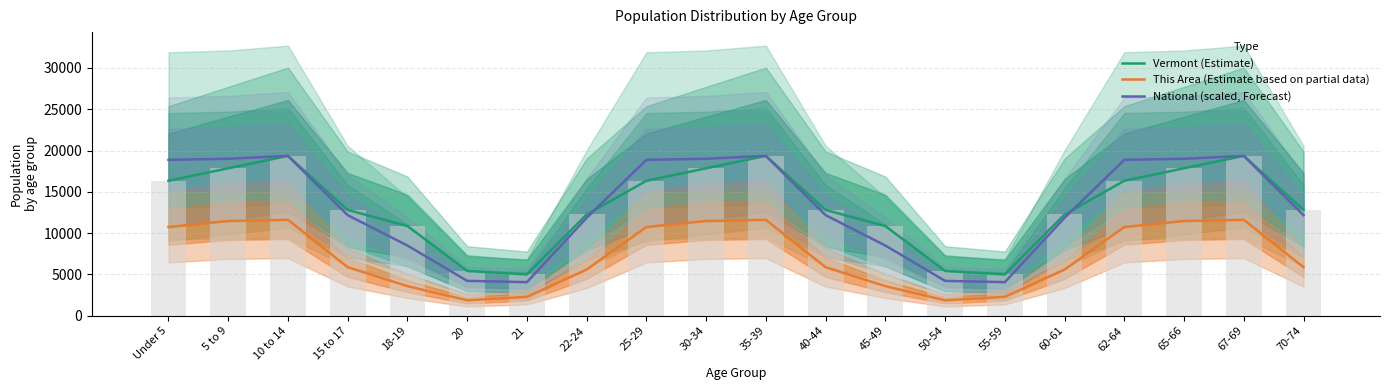

What is the value of the Vermont (Estimate) bar at the 17th from the left?

16339.0